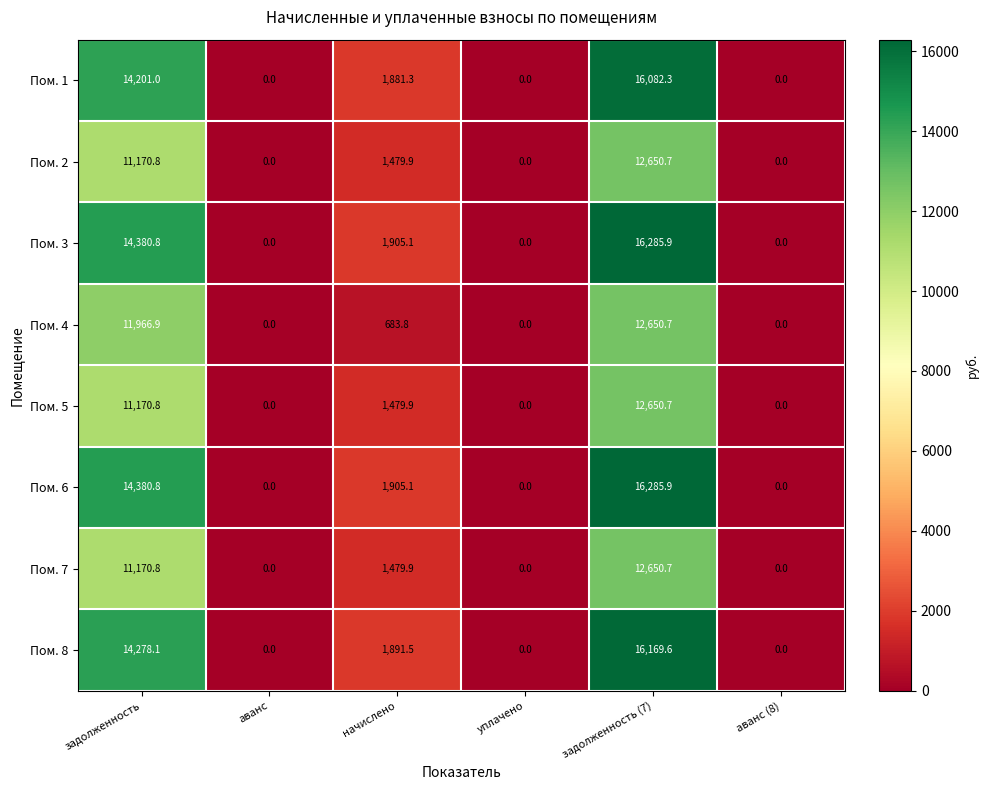

Which category has the highest value in the Пом. 5 series?

задолженность (7)